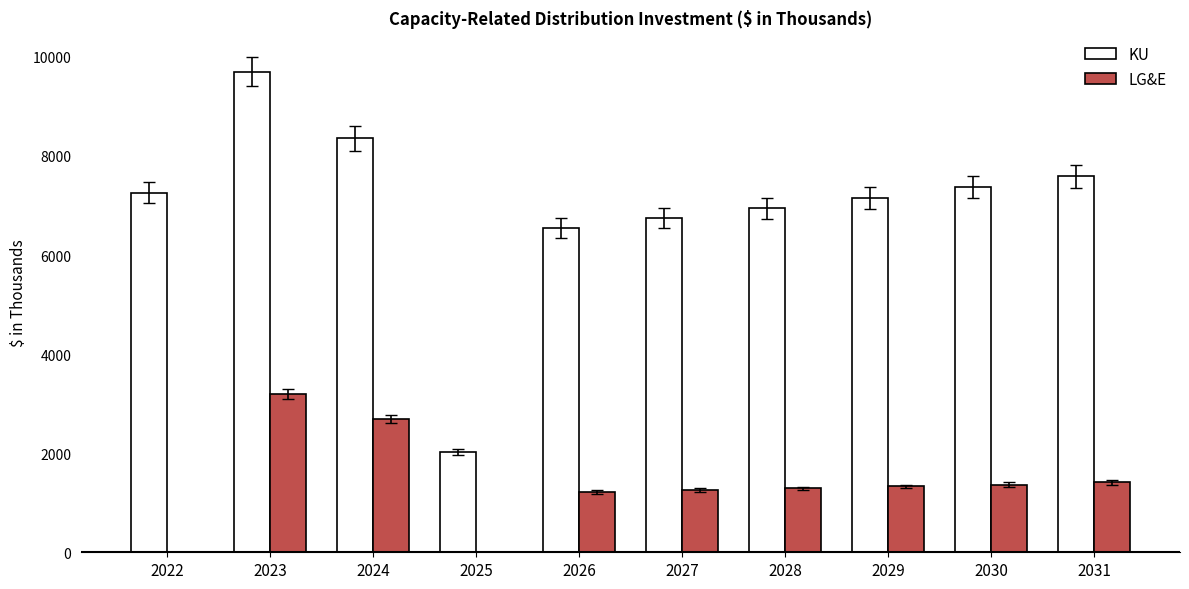

What is the sum of all LG&E values?

13761